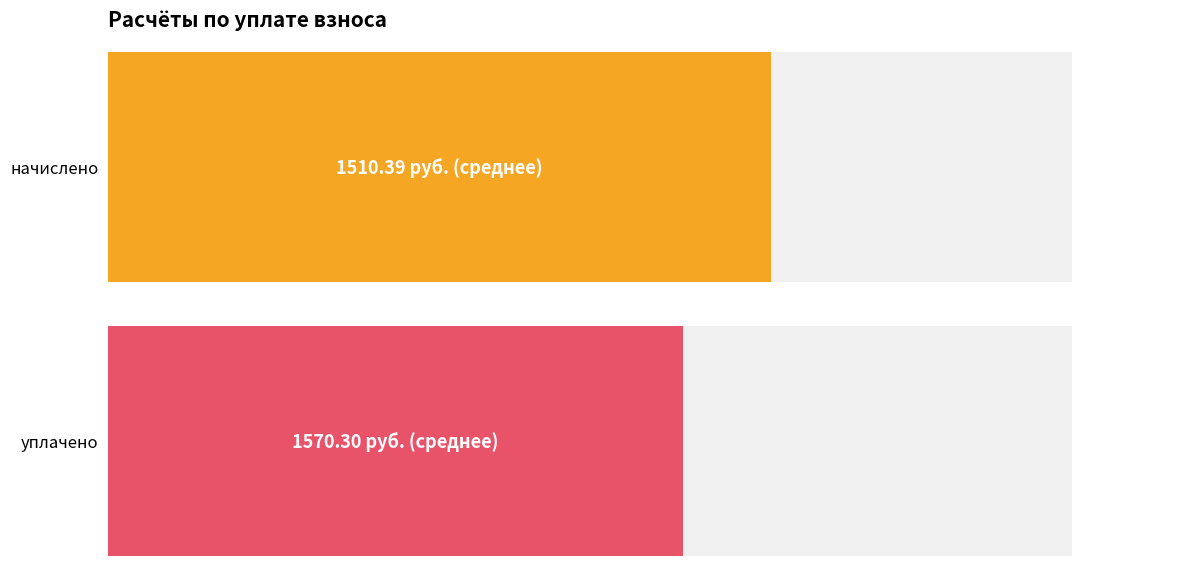

At 14, list the series in order from smallest to largest.

начислено, уплачено